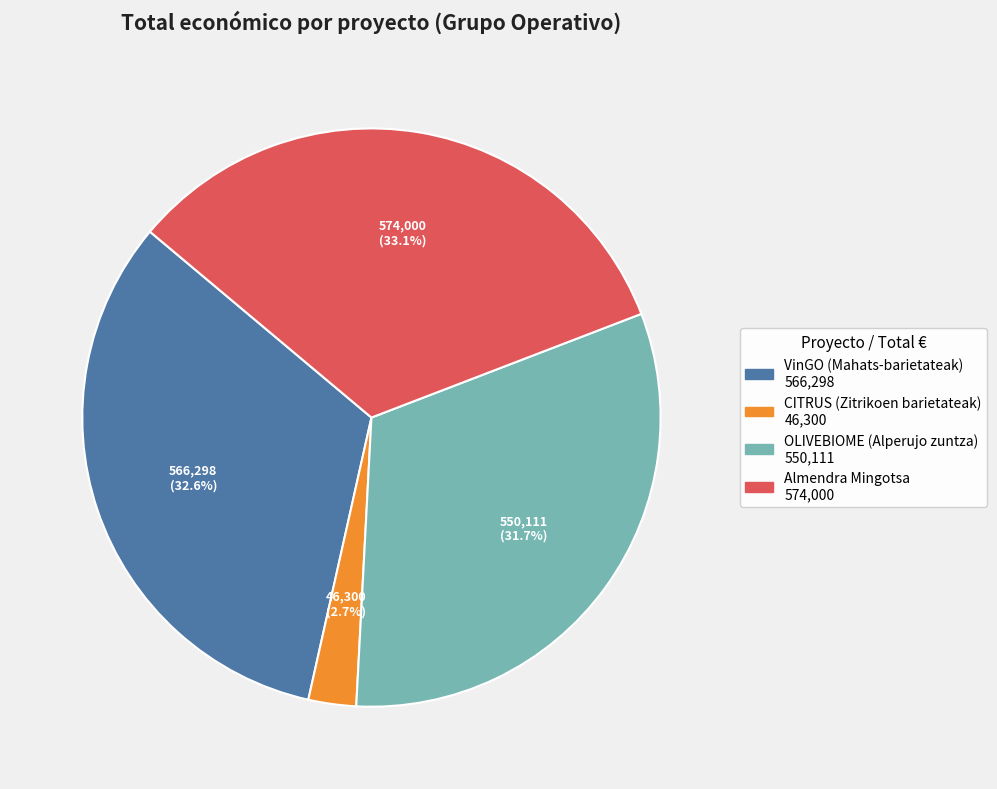

Approximately how many times larger is the value at CITRUS (Zitrikoen barietateak) compared to Almendra Mingotsa?

0.1